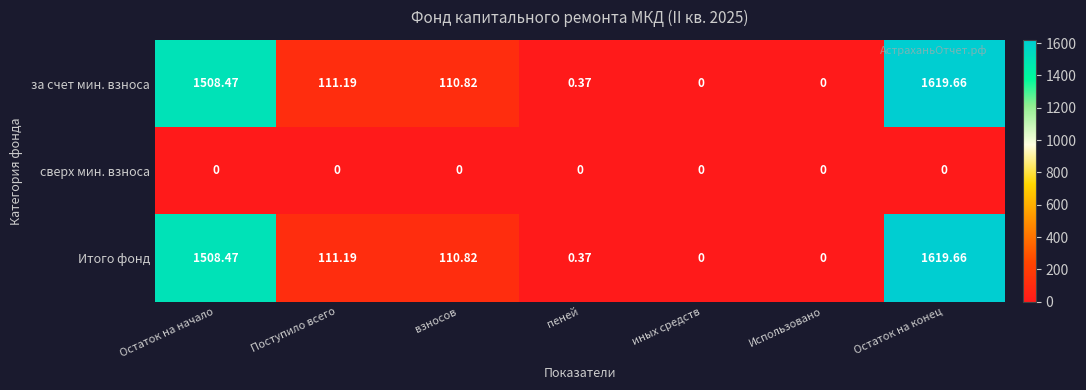

At which label is Итого фонд closest to 809?

Поступило всего